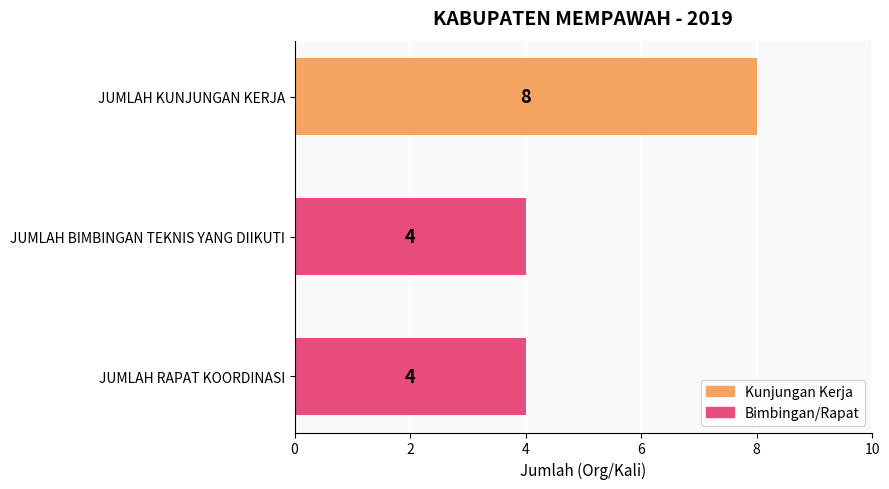

Count the values in the range 4 to 8.

3